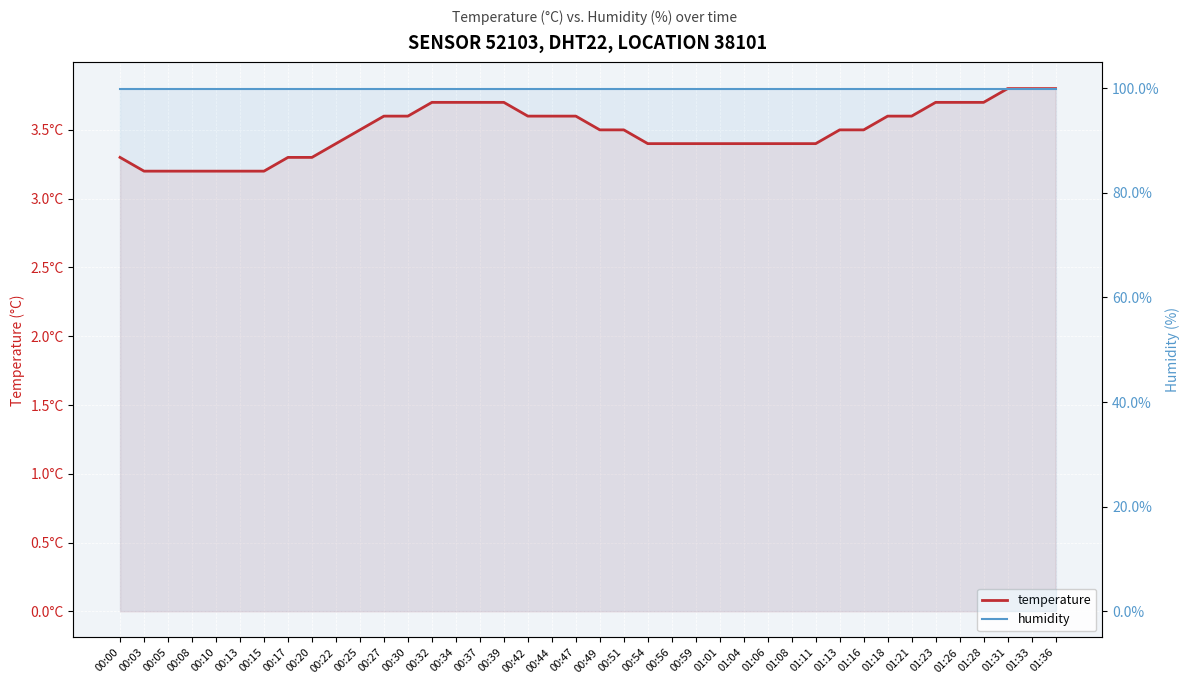

True or false: temperature and humidity intersect in this chart.

False